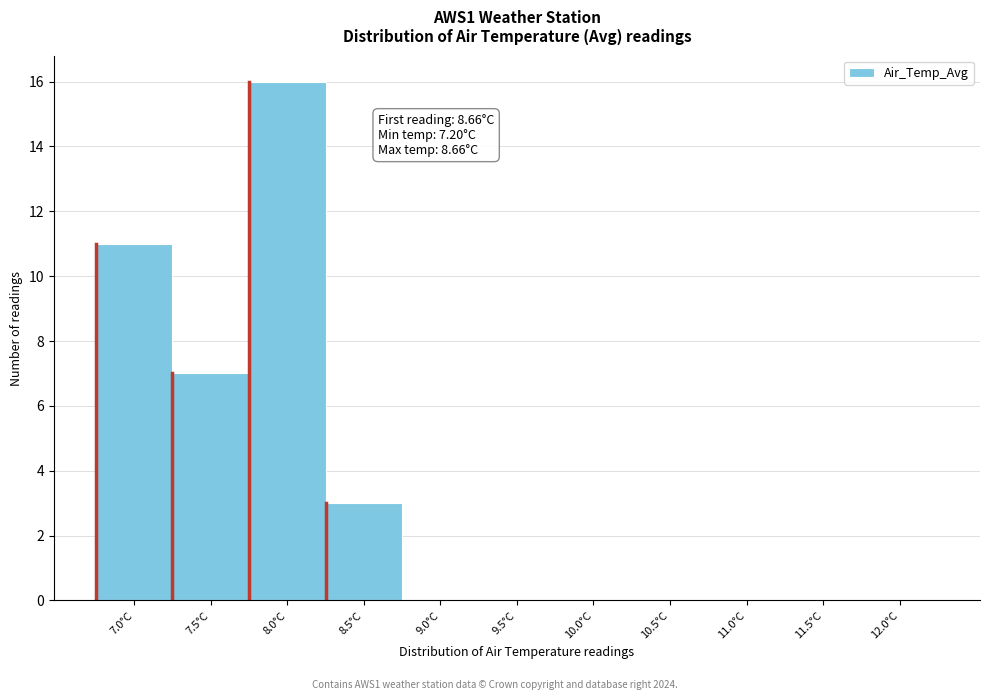

Reading left to right, extract all data points from this chart.

7.0°C=11	7.5°C=7	8.0°C=16	8.5°C=3	9.0°C=0	9.5°C=0	10.0°C=0	10.5°C=0	11.0°C=0	11.5°C=0	12.0°C=0